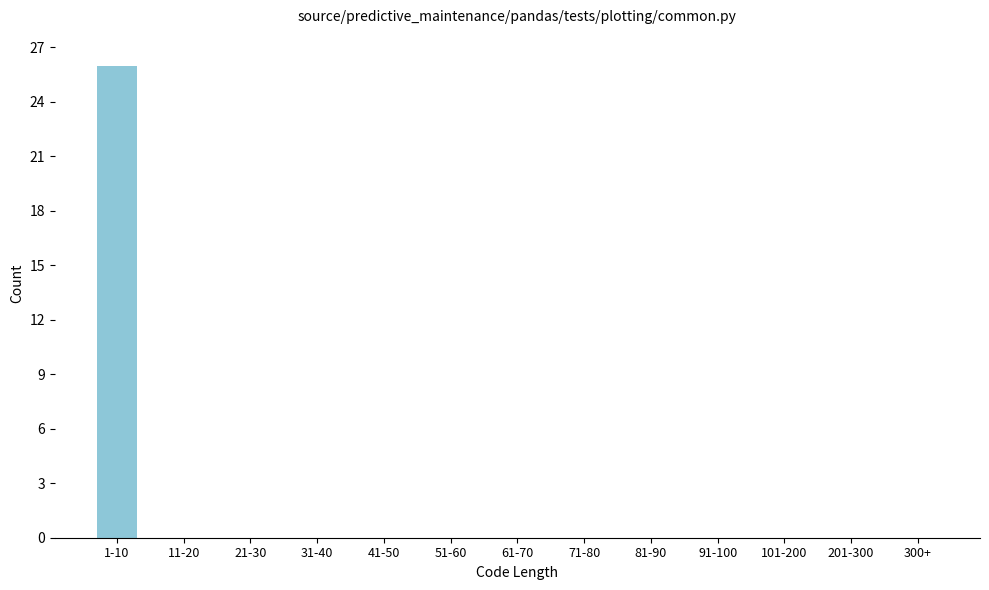

Reading left to right, list all the values displayed in this chart.

1-10=26	11-20=0	21-30=0	31-40=0	41-50=0	51-60=0	61-70=0	71-80=0	81-90=0	91-100=0	101-200=0	201-300=0	300+=0